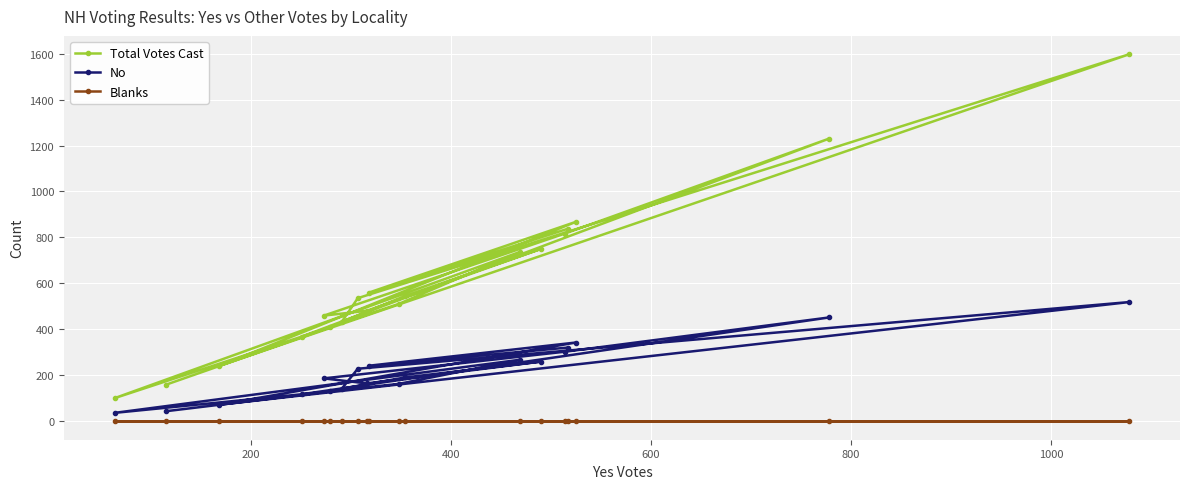

Which has a higher value, 7 or 17?

7